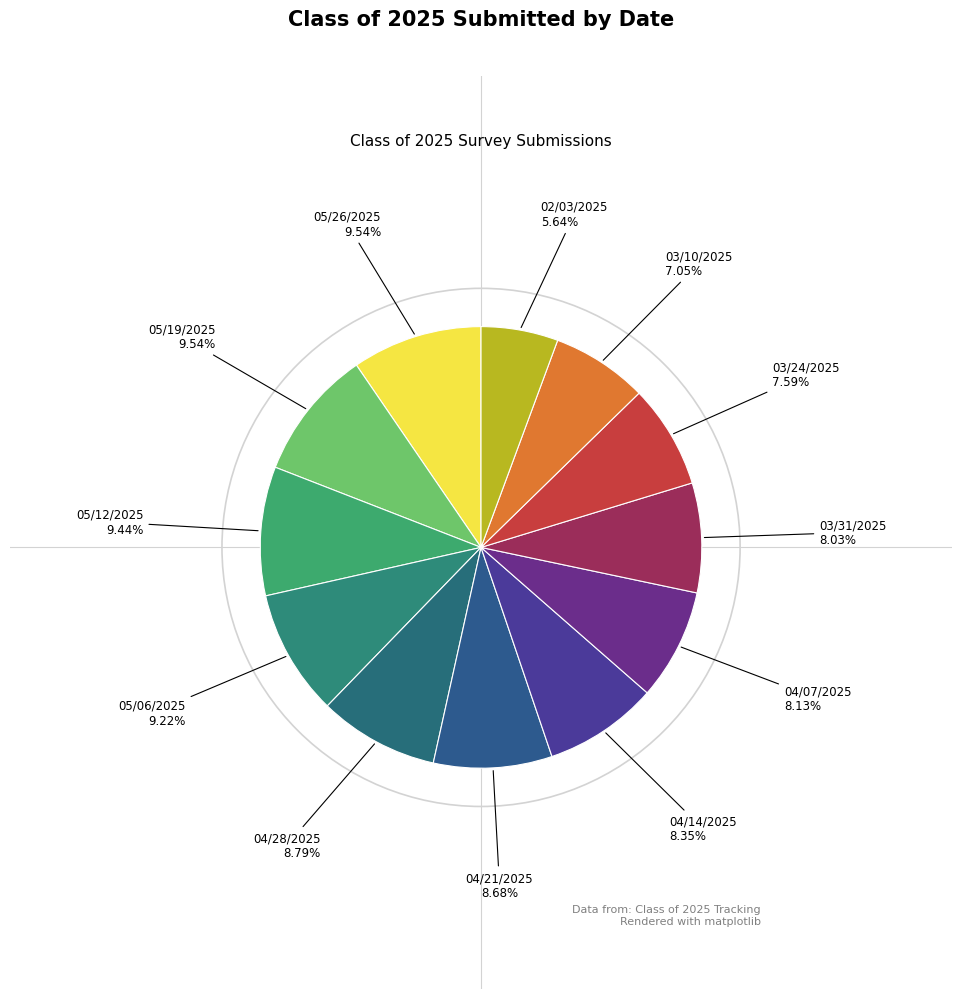

Rank the categories by value from highest to lowest.

05/26/2025, 05/19/2025, 05/12/2025, 05/06/2025, 04/28/2025, 04/21/2025, 04/14/2025, 04/07/2025, 03/31/2025, 03/24/2025, 03/10/2025, 02/03/2025